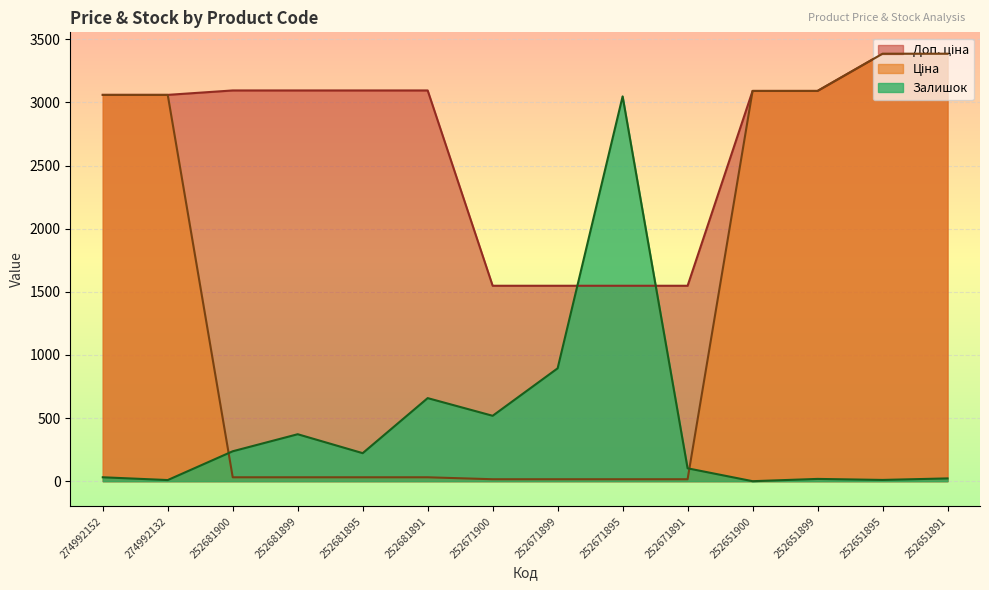

Which category has the highest value in the Доп. ціна series?

252651895